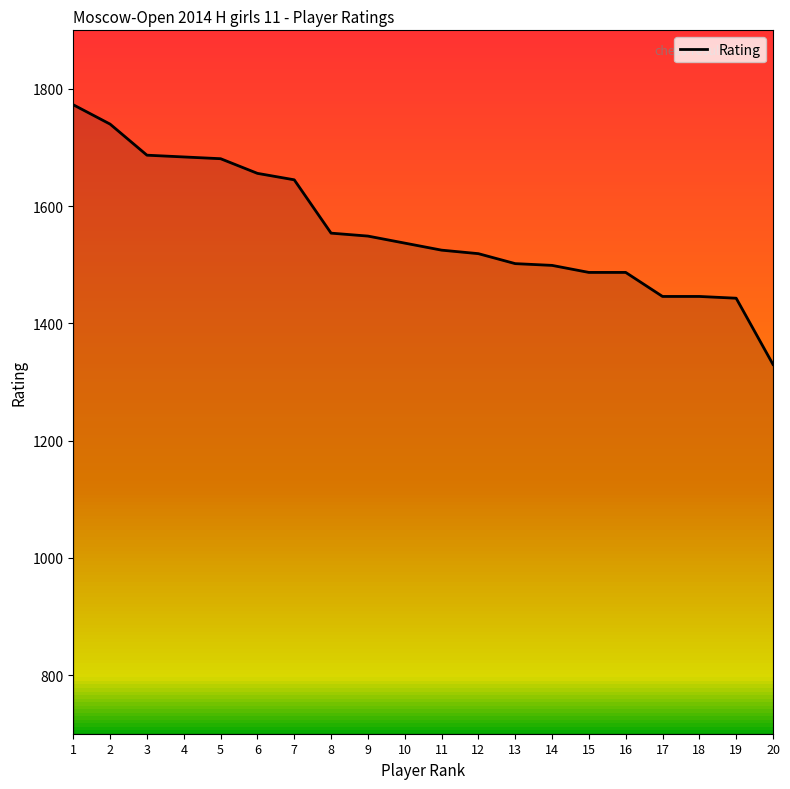

The value at 14 is 1499. True or false?

True